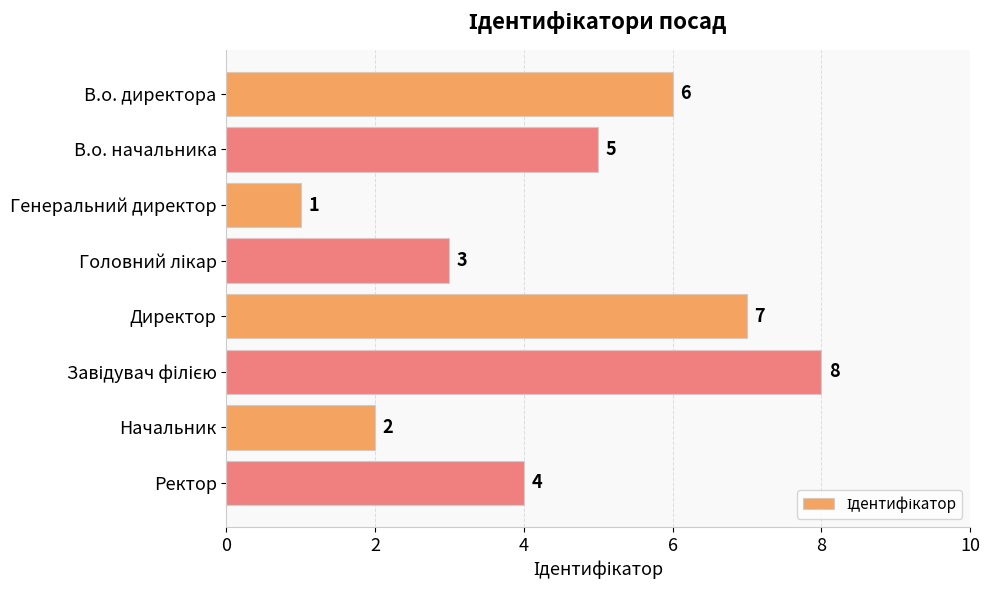

Which has a higher value, Начальник or Генеральний директор?

Начальник